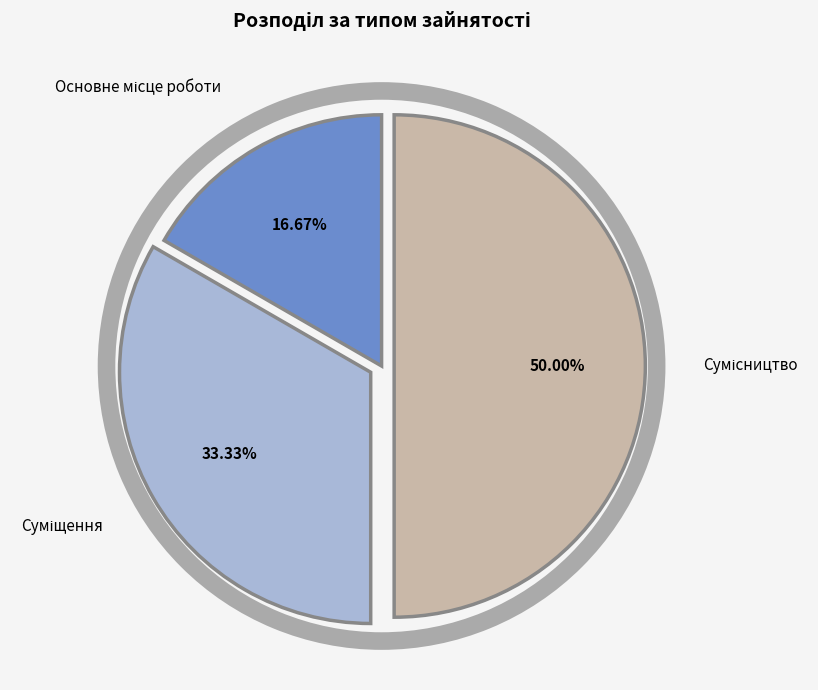

To the nearest percent, what is the difference between the largest and smallest slice percentages?

33%